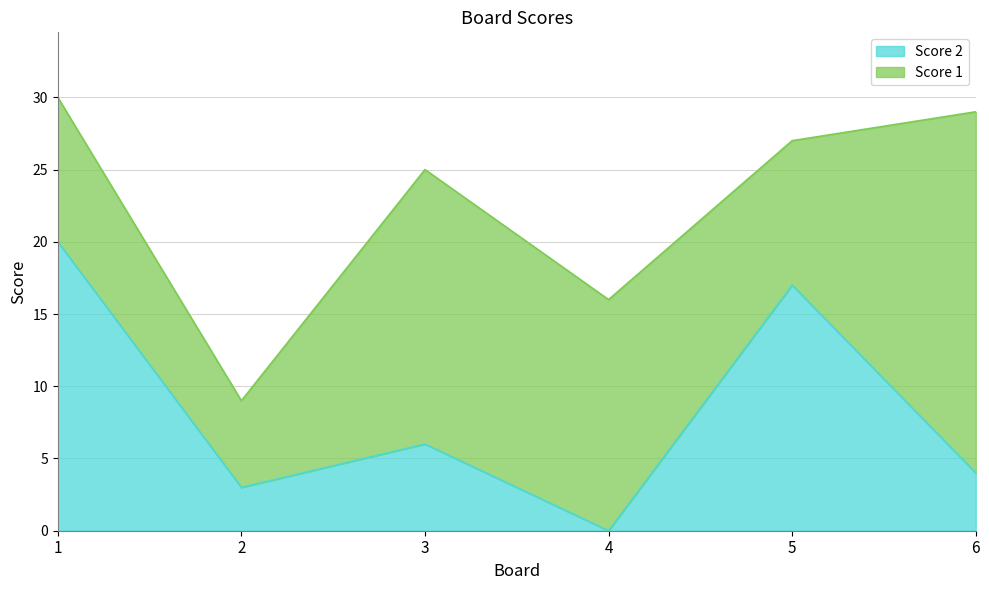

Where is the first local minimum?

2